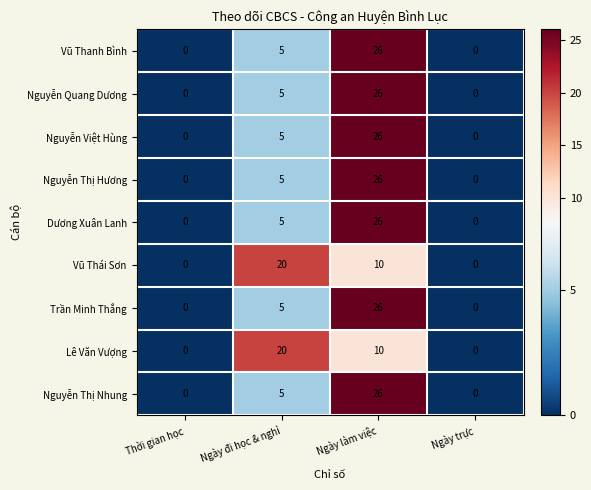

What is the spread (max minus min) of values at Ngày đi học & nghỉ?

15